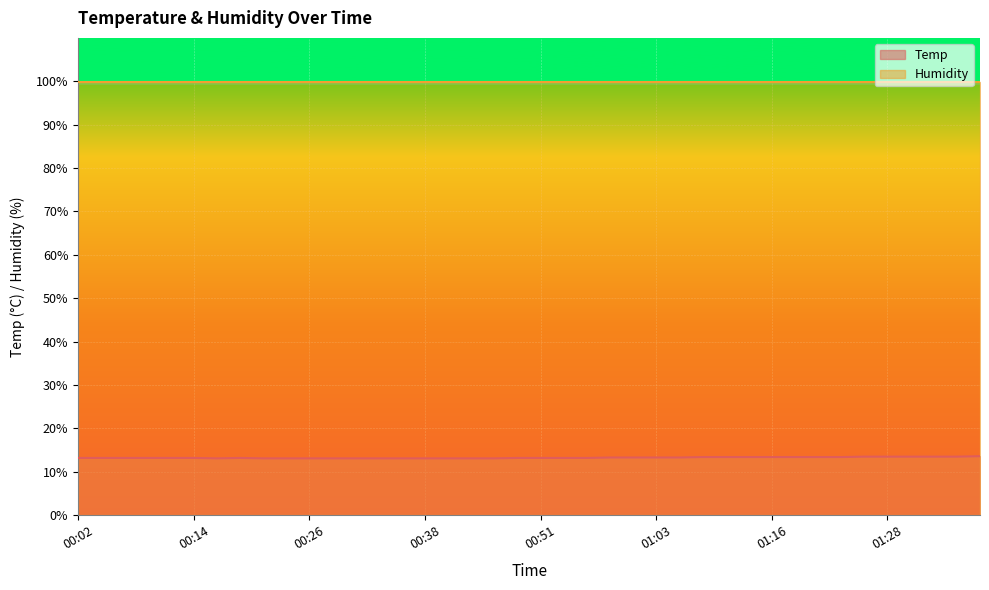

Rank the categories by value from lowest to highest.

00:16, 00:21, 00:24, 00:26, 00:29, 00:31, 00:33, 00:36, 00:38, 00:41, 00:43, 00:46, 00:02, 00:04, 00:07, 00:09, 00:11, 00:14, 00:19, 00:48, 00:51, 00:53, 00:56, 00:58, 01:00, 01:03, 01:05, 01:08, 01:10, 01:13, 01:16, 01:18, 01:20, 01:23, 01:25, 01:28, 01:31, 01:33, 01:36, 01:38